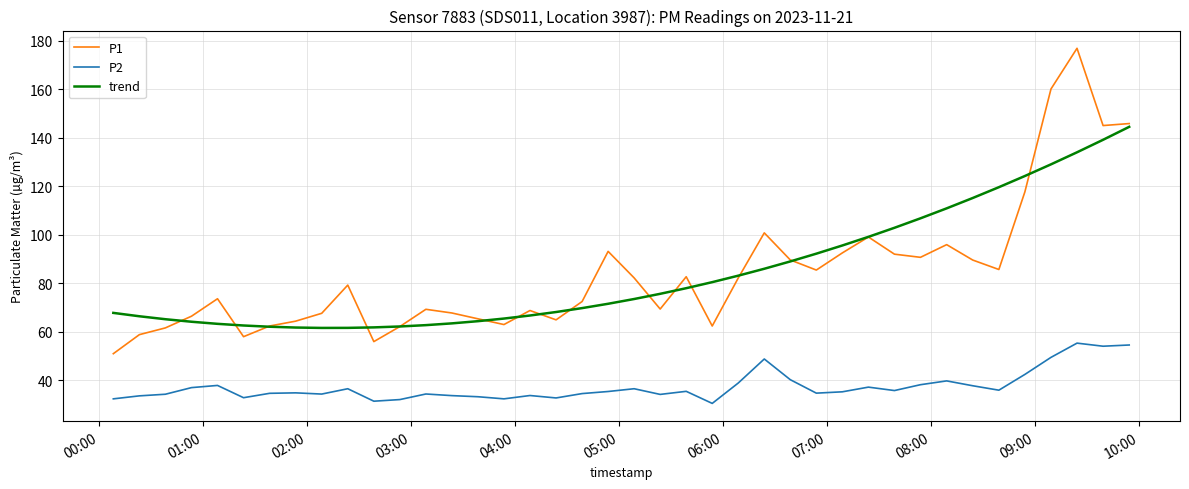

What is the smallest value displayed?

30.4